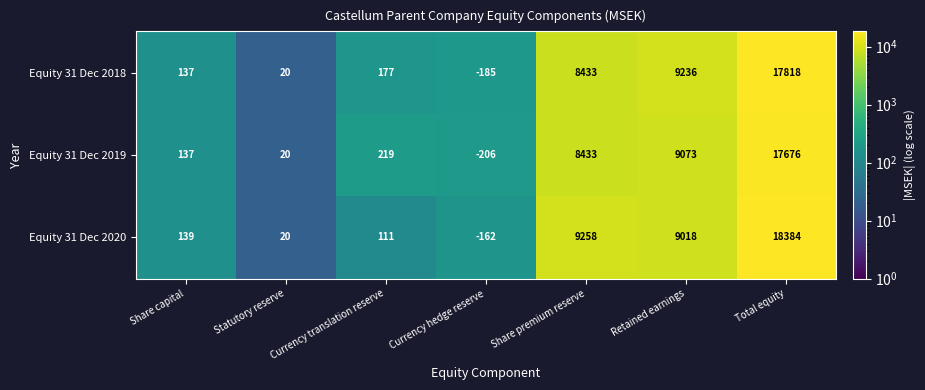

List the labels in order of Equity 31 Dec 2019 value, largest first.

Total equity, Retained earnings, Share premium reserve, Currency translation reserve, Share capital, Statutory reserve, Currency hedge reserve